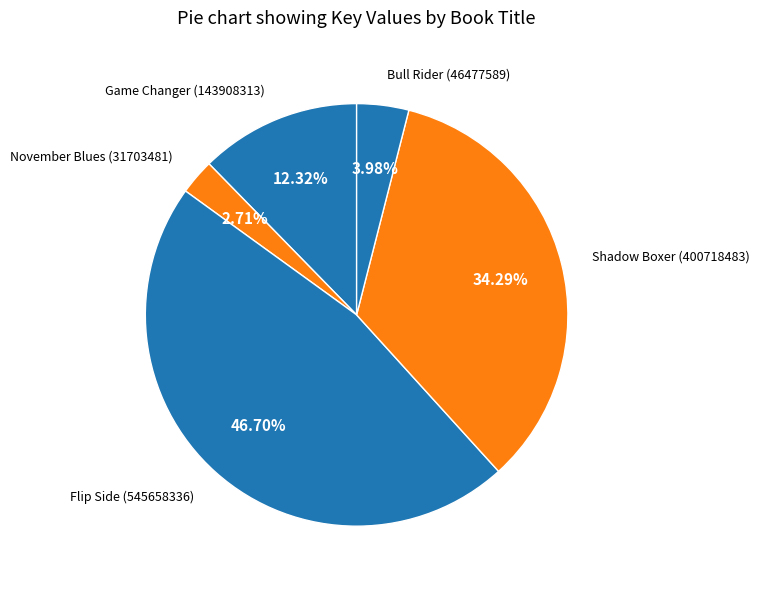

To the nearest percent, what portion does November Blues represent?

3%